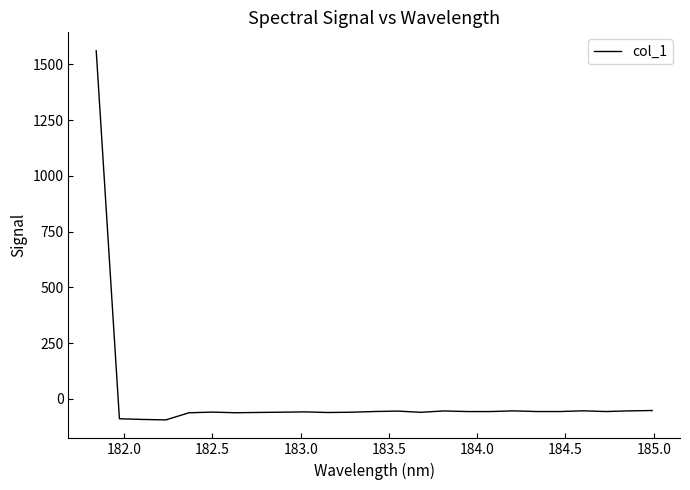

What is the minimum value shown in the chart?

-93.8